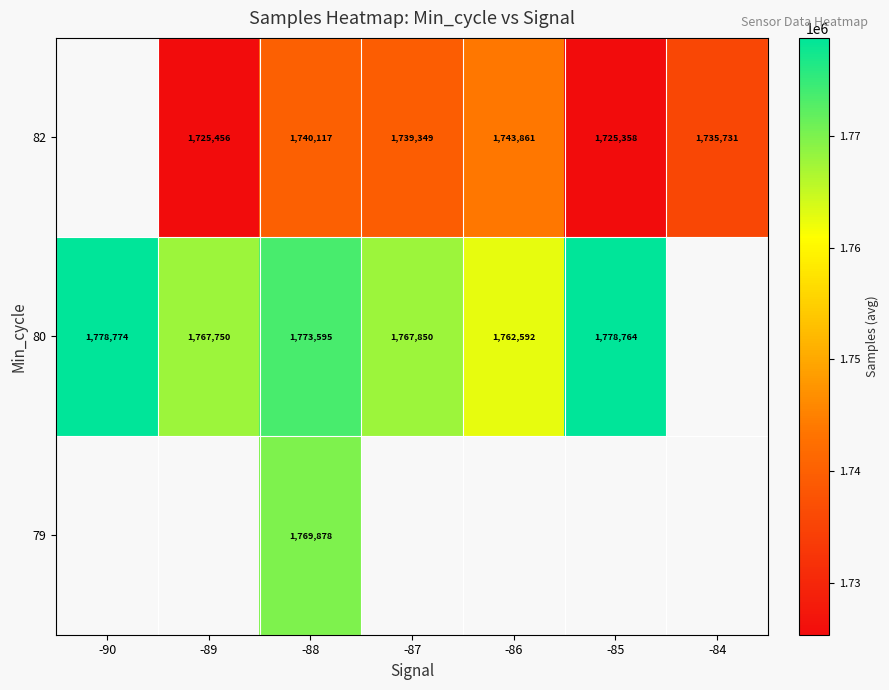

What is the spread (max minus min) of values at -88?

33478